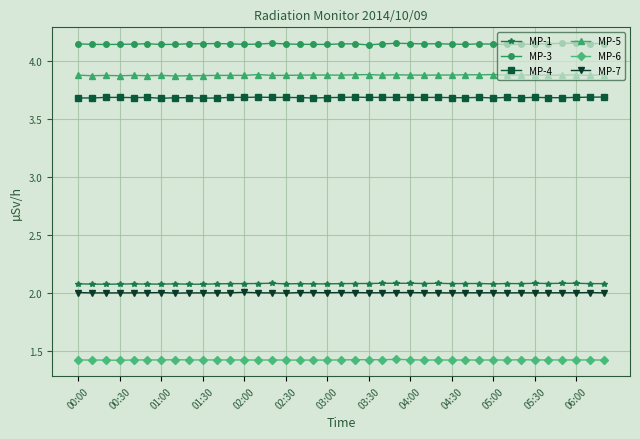

At how many categories does at least one series exceed 1?

39